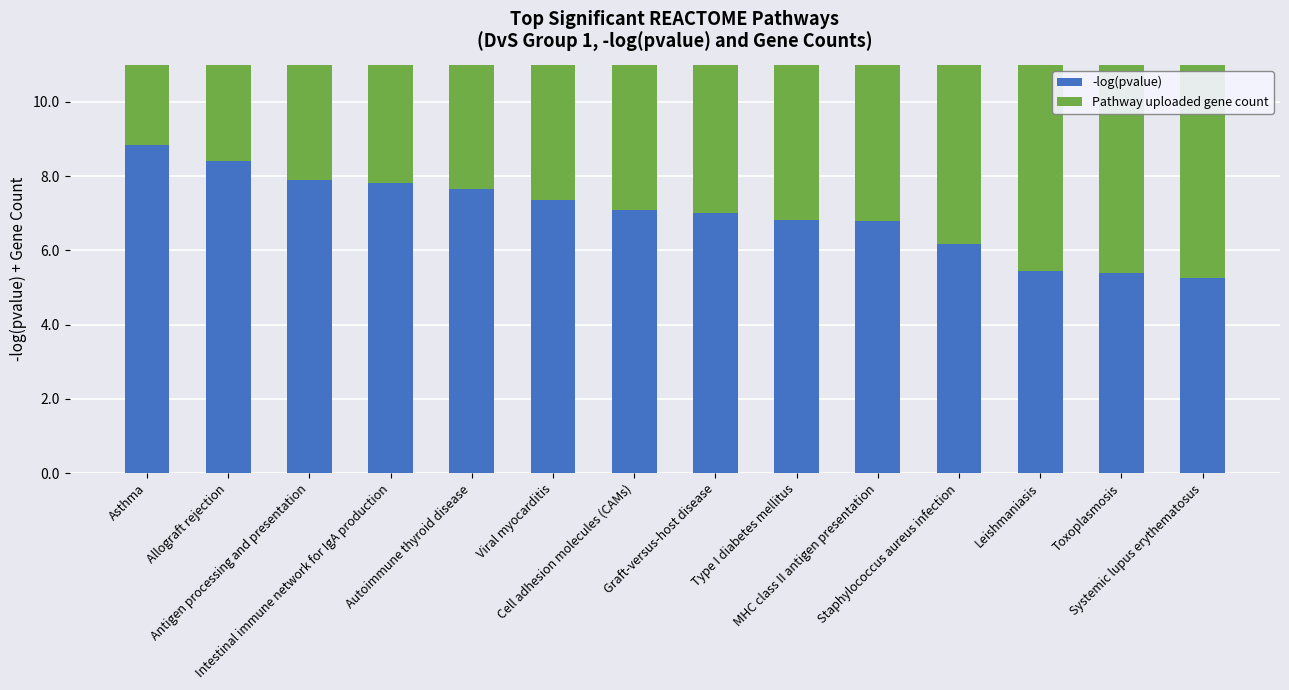

True or false: -log(pvalue) has a value of 7.0 at Graft-versus-host disease.

True